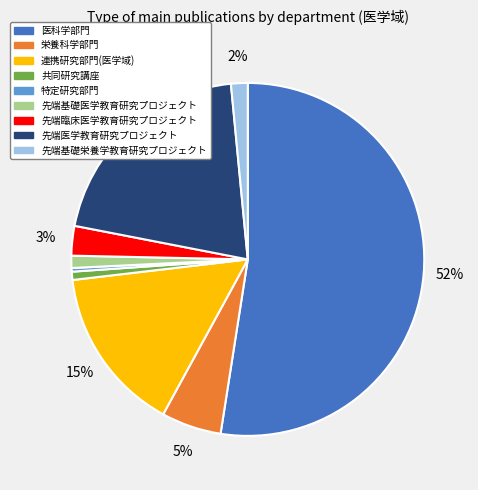

True or false: 医科学部門 accounts for 63% of the total.

False